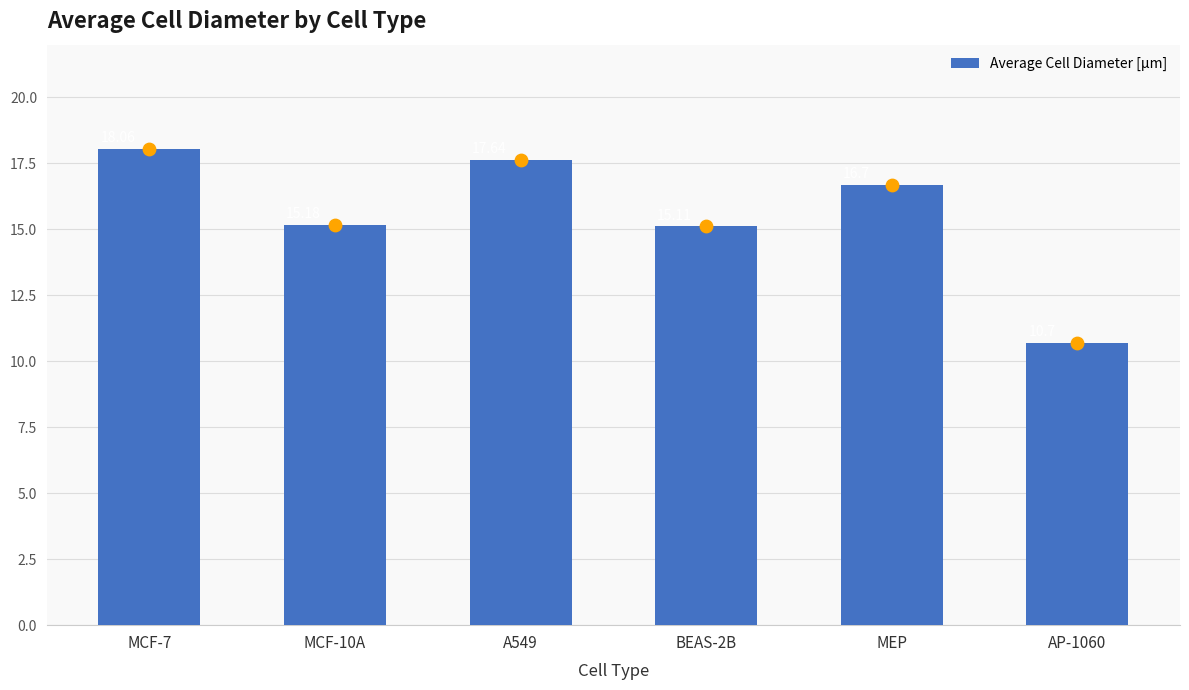

What is the ratio of the value at MEP to the value at BEAS-2B?

1.1